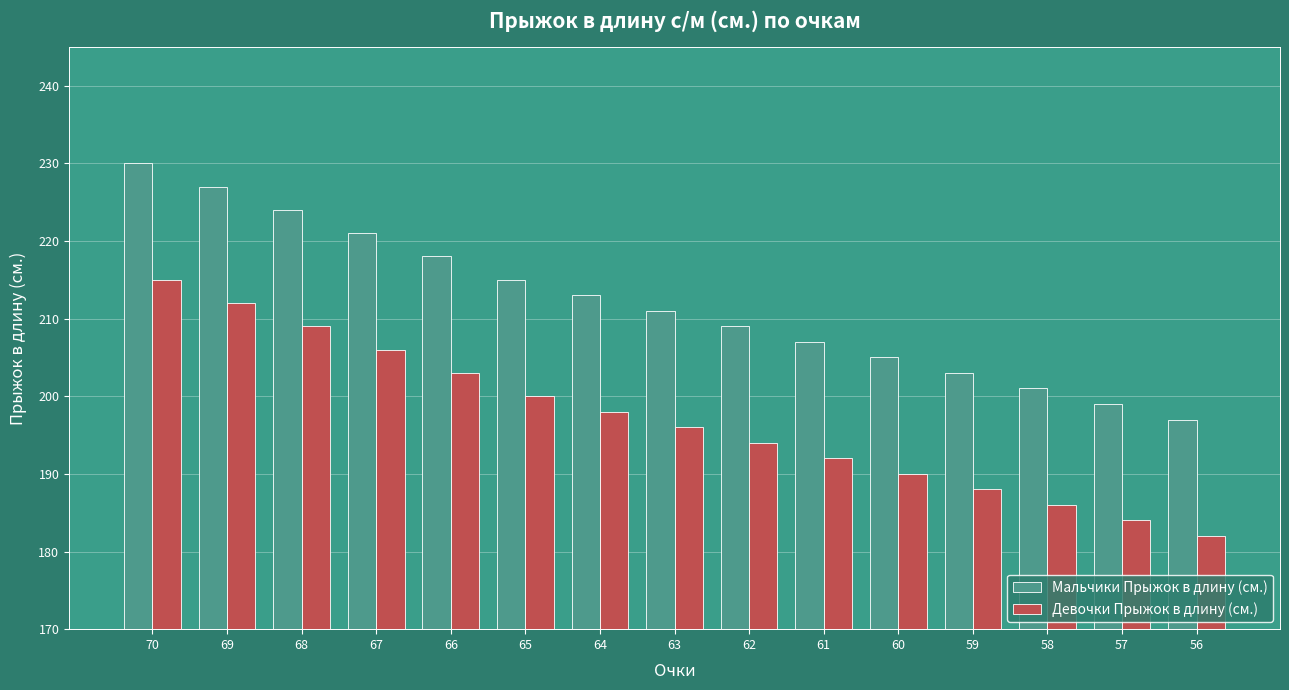

How many bars are there in each group?

2